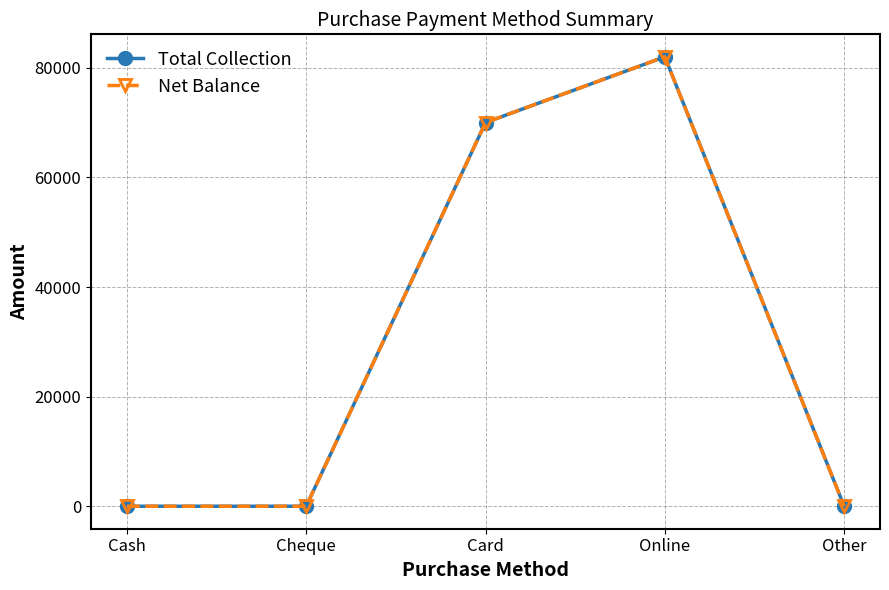

Does the chart have visible grid lines?

Yes